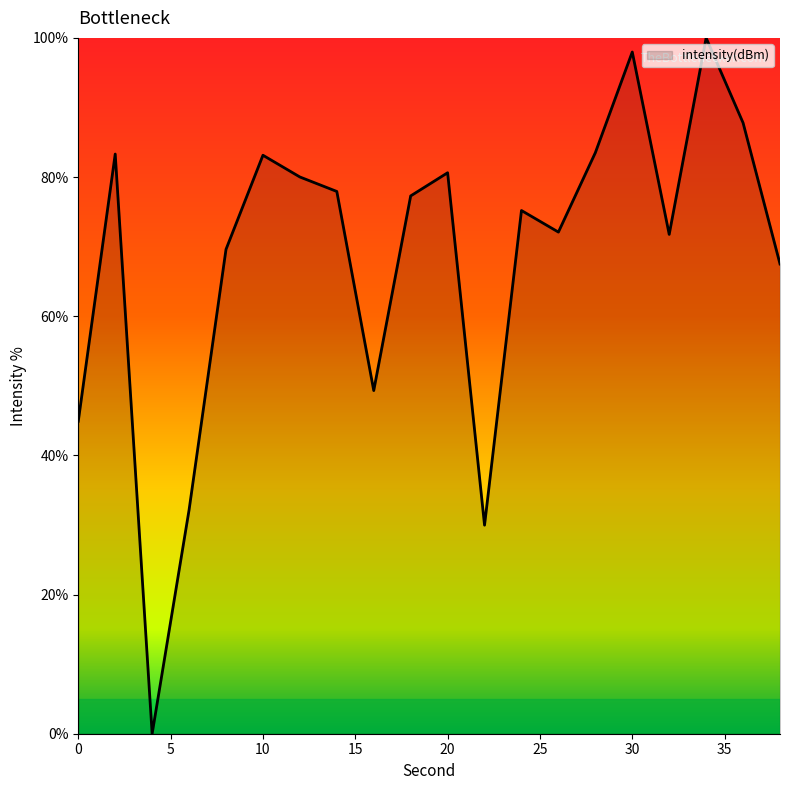

What is the difference between the maximum and minimum values?

100.0